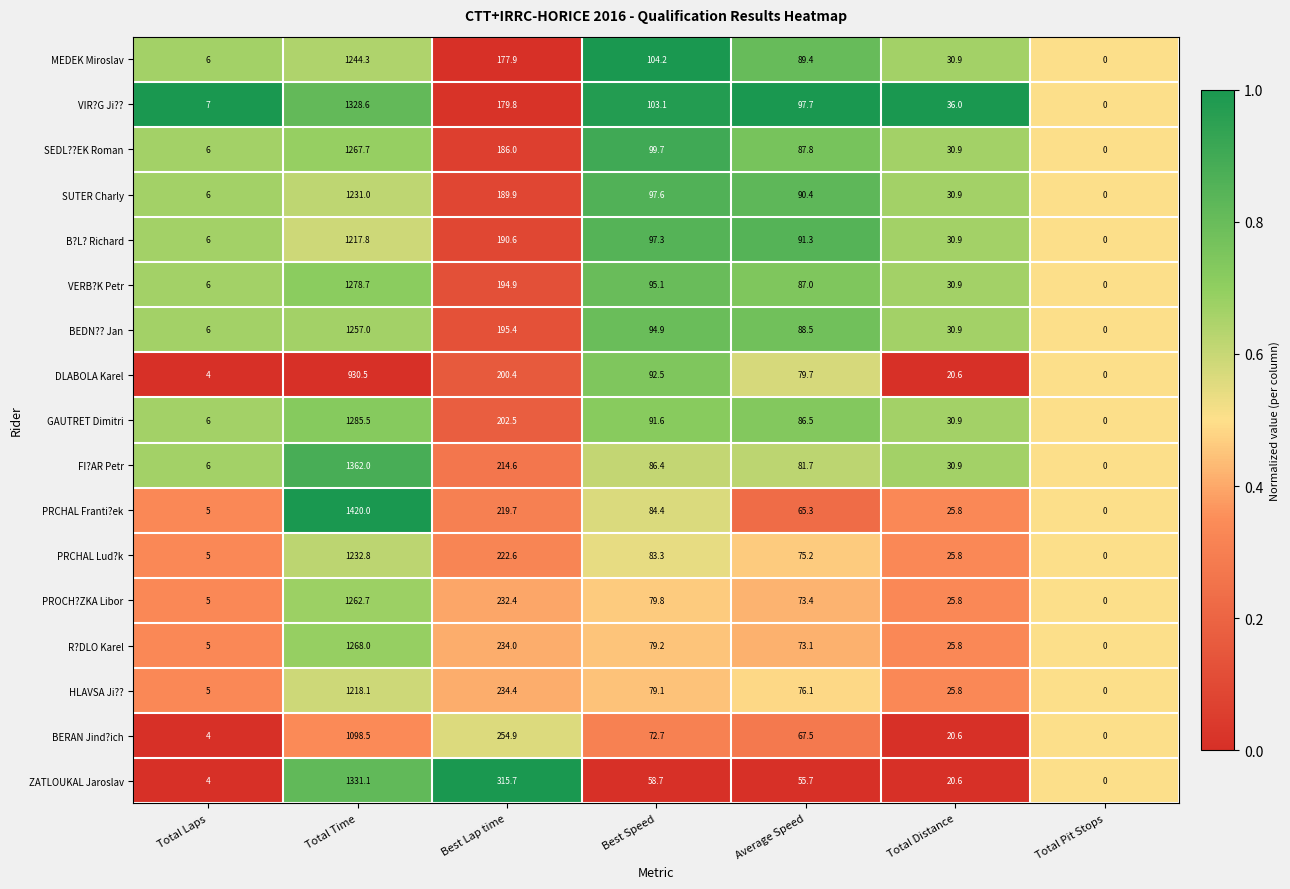

Rank the series by their maximum value, from highest to lowest.

PRCHAL Franti?ek, FI?AR Petr, ZATLOUKAL Jaroslav, VIR?G Ji??, GAUTRET Dimitri, VERB?K Petr, R?DLO Karel, SEDL??EK Roman, PROCH?ZKA Libor, BEDN?? Jan, MEDEK Miroslav, PRCHAL Lud?k, SUTER Charly, HLAVSA Ji??, B?L? Richard, BERAN Jind?ich, DLABOLA Karel